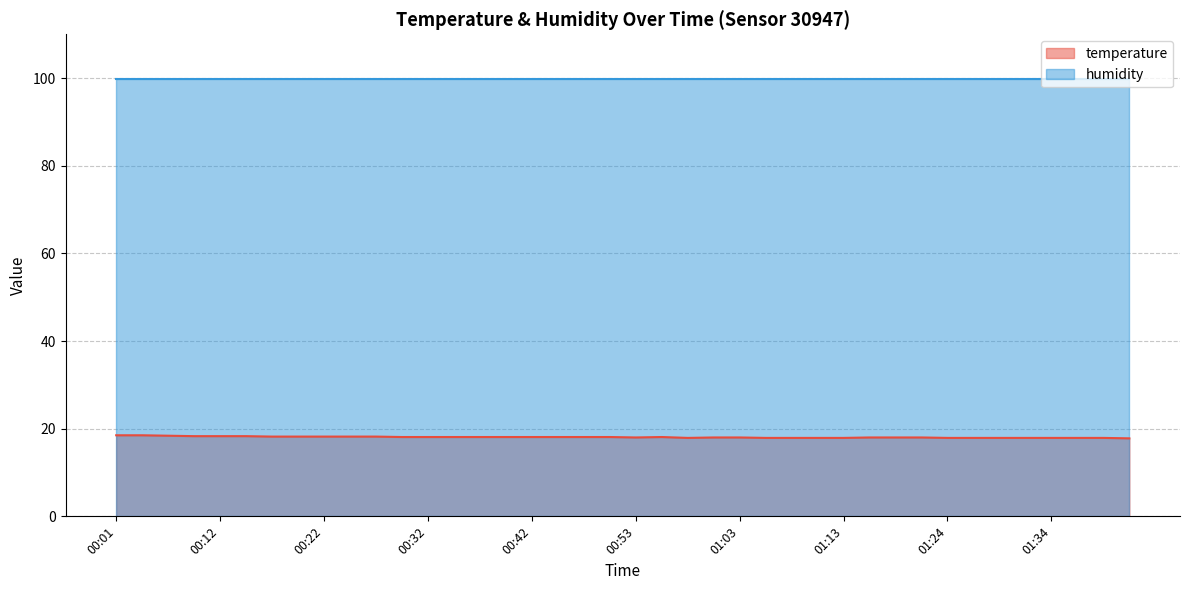

What is the average value?

18.1